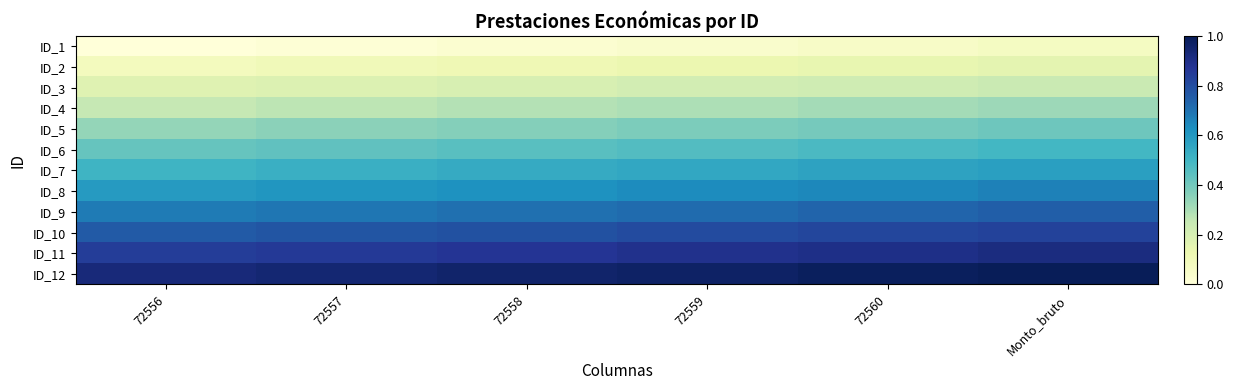

Reading left to right, list all the values displayed in this chart.

ID_1: 72556=0.0	72557=0.0	72558=0.0	72559=0.0	72560=0.1	Monto_bruto=0.1
ID_2: 72556=0.1	72557=0.1	72558=0.1	72559=0.1	72560=0.1	Monto_bruto=0.2
ID_3: 72556=0.2	72557=0.2	72558=0.2	72559=0.2	72560=0.2	Monto_bruto=0.2
ID_4: 72556=0.3	72557=0.3	72558=0.3	72559=0.3	72560=0.3	Monto_bruto=0.3
ID_5: 72556=0.3	72557=0.4	72558=0.4	72559=0.4	72560=0.4	Monto_bruto=0.4
ID_6: 72556=0.4	72557=0.4	72558=0.5	72559=0.5	72560=0.5	Monto_bruto=0.5
ID_7: 72556=0.5	72557=0.5	72558=0.5	72559=0.5	72560=0.6	Monto_bruto=0.6
ID_8: 72556=0.6	72557=0.6	72558=0.6	72559=0.6	72560=0.6	Monto_bruto=0.7
ID_9: 72556=0.7	72557=0.7	72558=0.7	72559=0.7	72560=0.7	Monto_bruto=0.7
ID_10: 72556=0.8	72557=0.8	72558=0.8	72559=0.8	72560=0.8	Monto_bruto=0.8
ID_11: 72556=0.8	72557=0.9	72558=0.9	72559=0.9	72560=0.9	Monto_bruto=0.9
ID_12: 72556=0.9	72557=0.9	72558=1.0	72559=1.0	72560=1.0	Monto_bruto=1.0